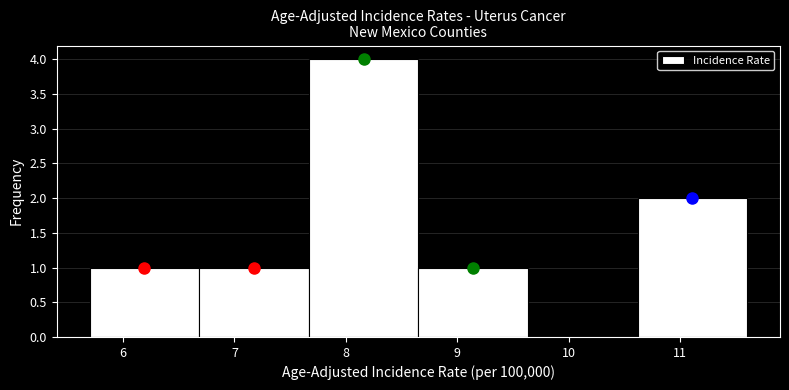

Reading left to right, transcribe this chart: for each bar, give the range it covers on the x-axis and its height. Neither the bar edges nor the heights are printed on the chart, so give them approximately, as read against the axes.

5.7 to 6.7: 1
6.7 to 7.7: 1
7.7 to 8.7: 4
8.7 to 9.6: 1
9.6 to 10.6: 0
10.6 to 11.6: 2